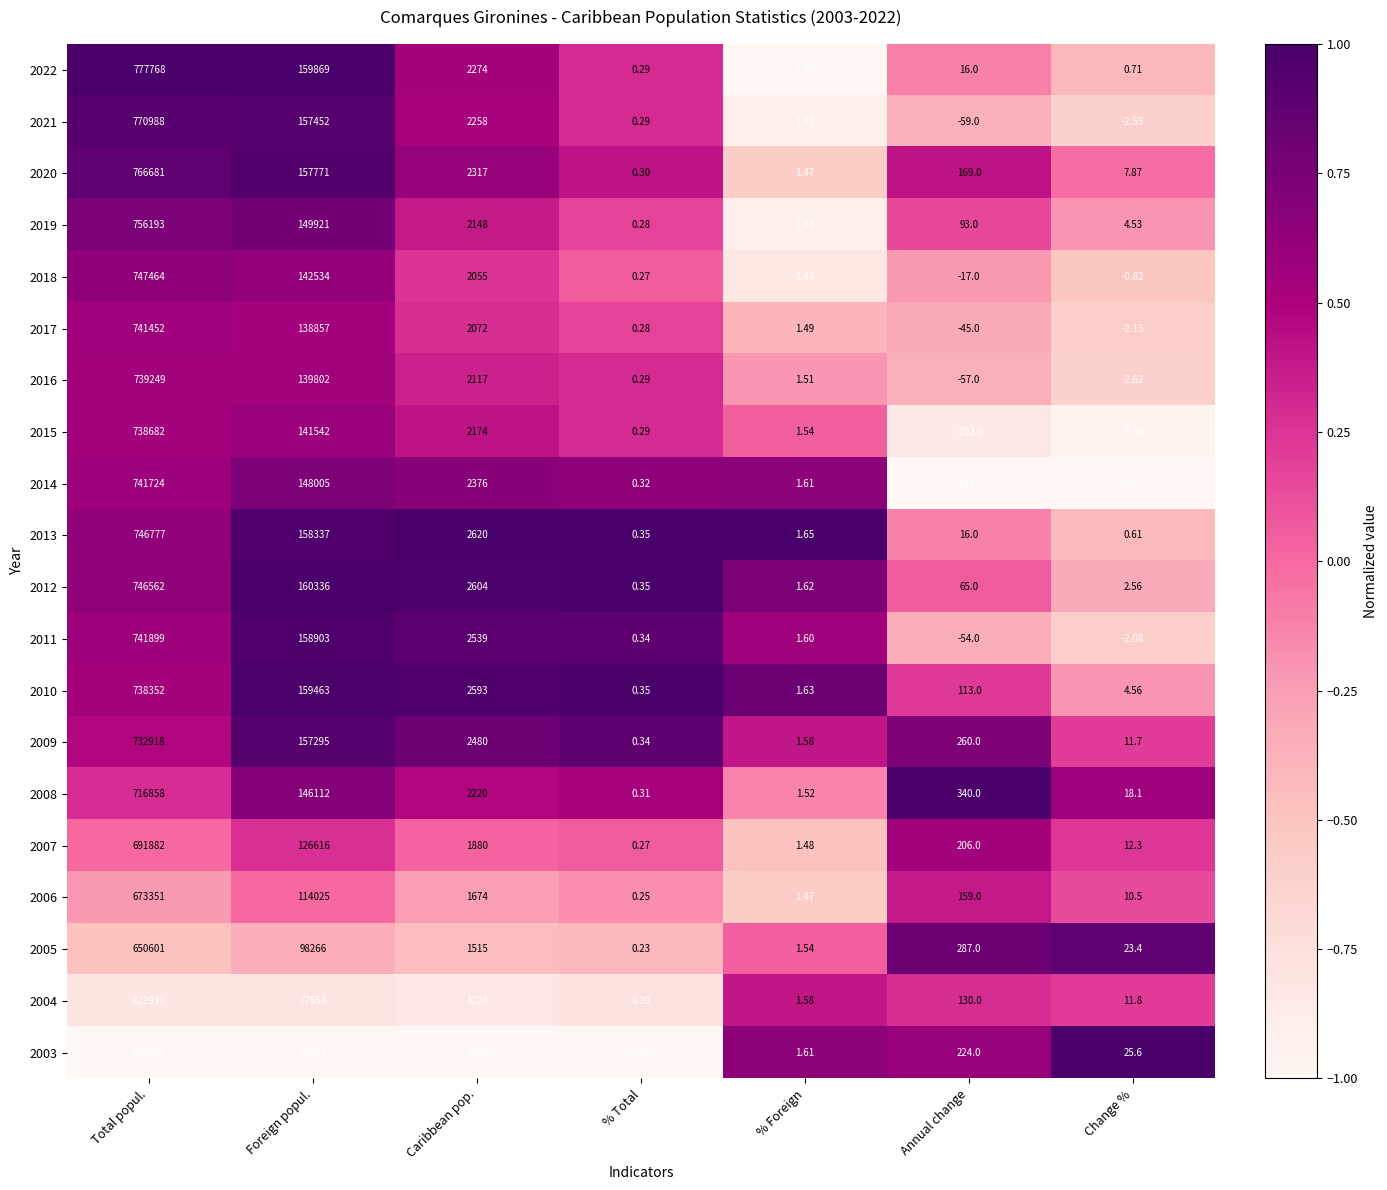

Rank the categories by 2007 value from highest to lowest.

Total popul., Foreign popul., Caribbean pop., Annual change, Change %, % Foreign, % Total